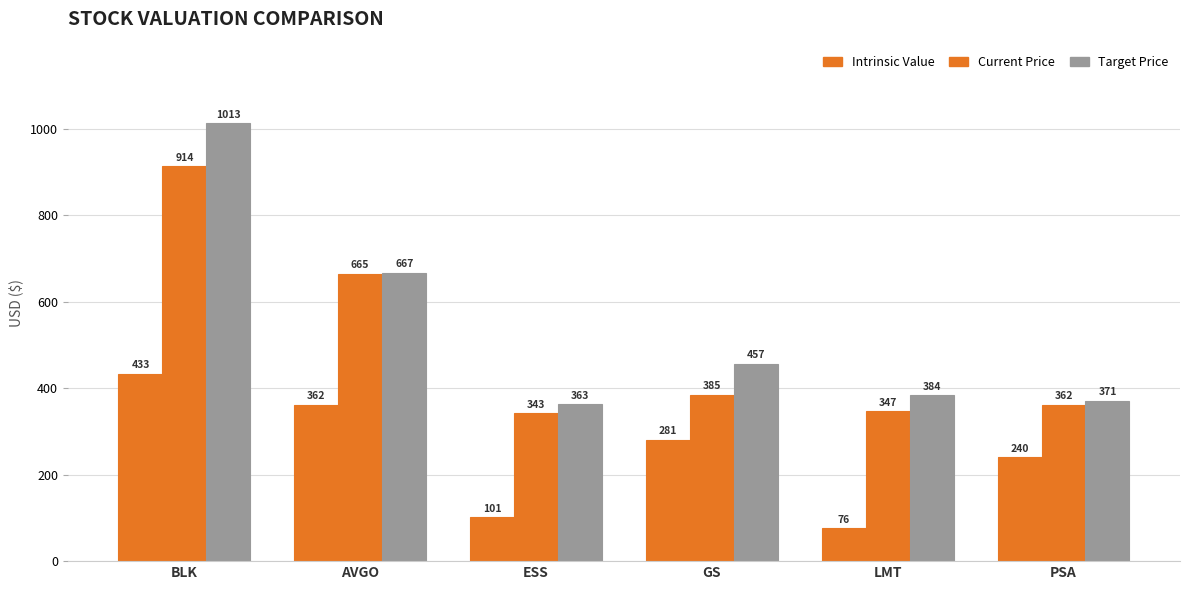

True or false: Intrinsic Value has a value of 381.8 at PSA.

False